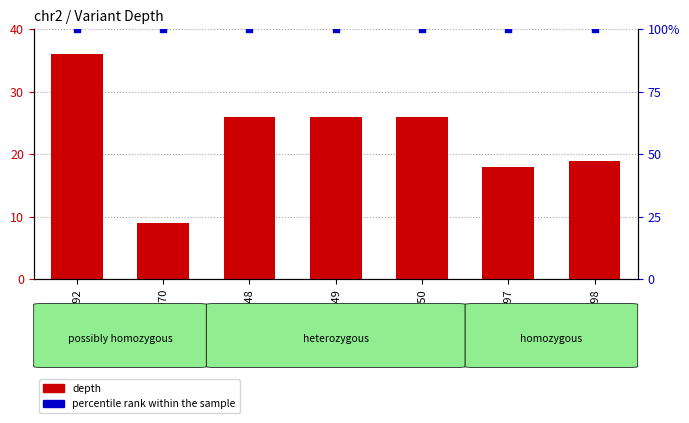

Which series reaches the maximum Y coordinate?

percentile rank within the sample